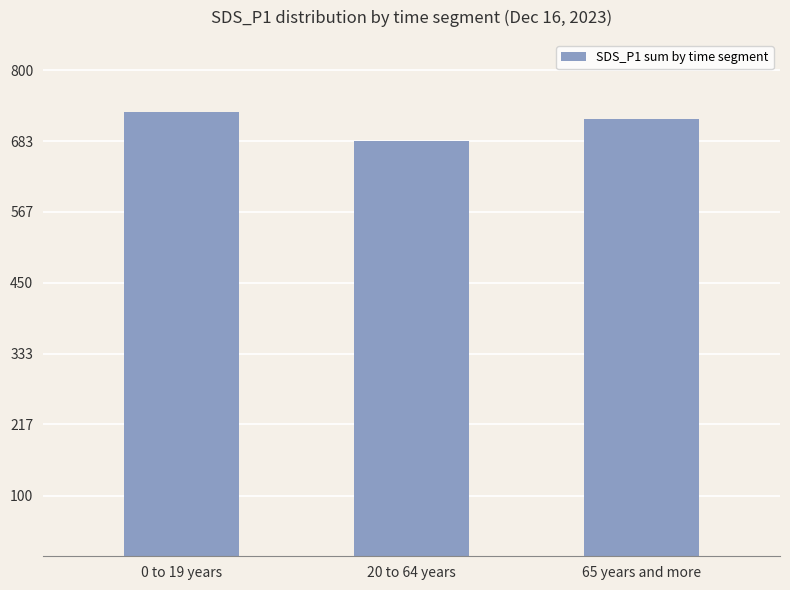

What is the sum of all values?

2134.7